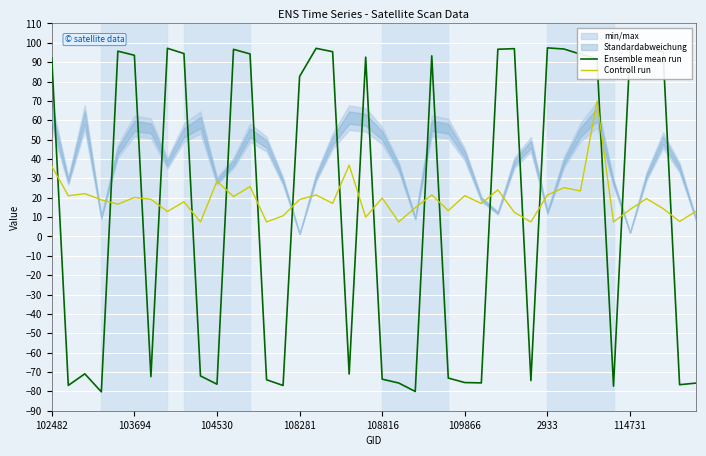

How many negative values does the Ensemble mean run series have?

19